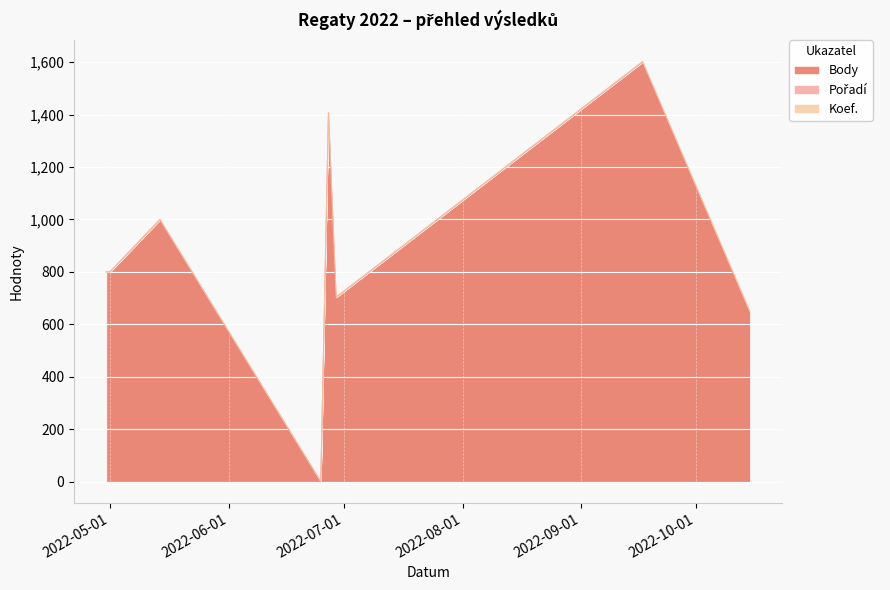

True or false: Pořadí has more than 1 points higher than both neighbors.

False